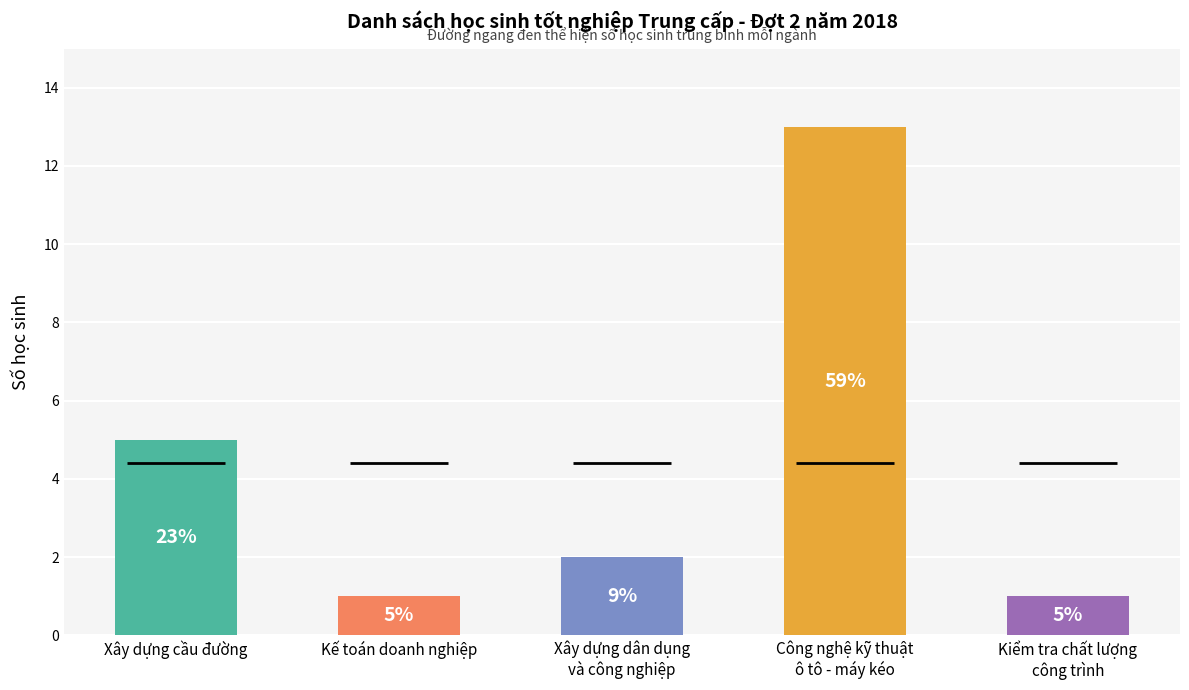

Reading left to right, list all the values displayed in this chart.

Xây dựng cầu đường=5	Kế toán doanh nghiệp=1	Xây dựng dân dụng
và công nghiệp=2	Công nghệ kỹ thuật
ô tô - máy kéo=13	Kiểm tra chất lượng
công trình=1